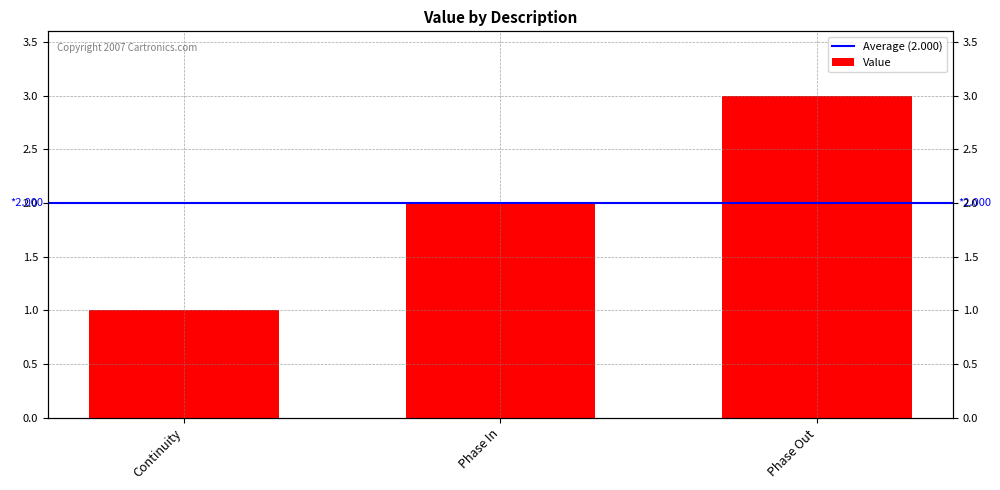

List the labels in order of value, smallest first.

Continuity, Phase In, Phase Out